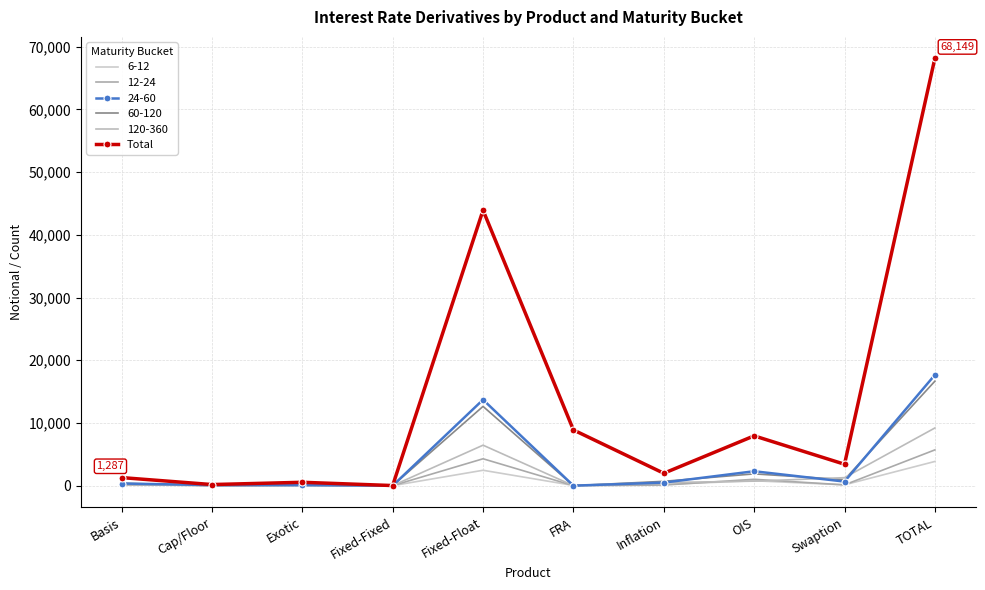

What is the label of the 7th point from the left?

Inflation